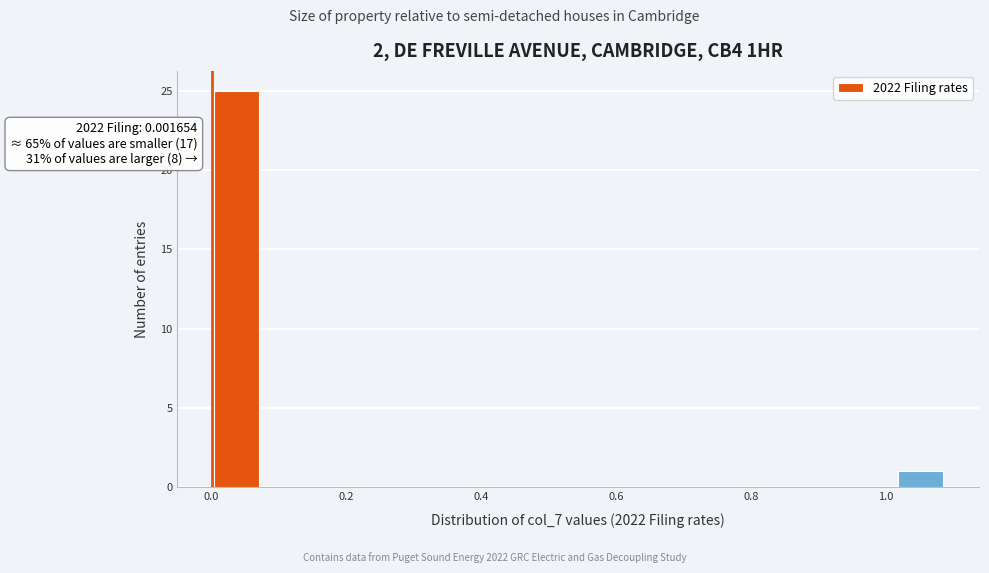

Around what value on the x-axis is the tallest bar? Give the approximate position of its centre, as read against the axis.

0.04